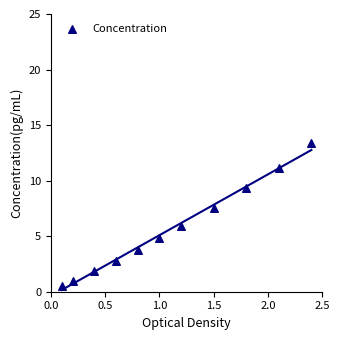

What is the average X value?

1.1